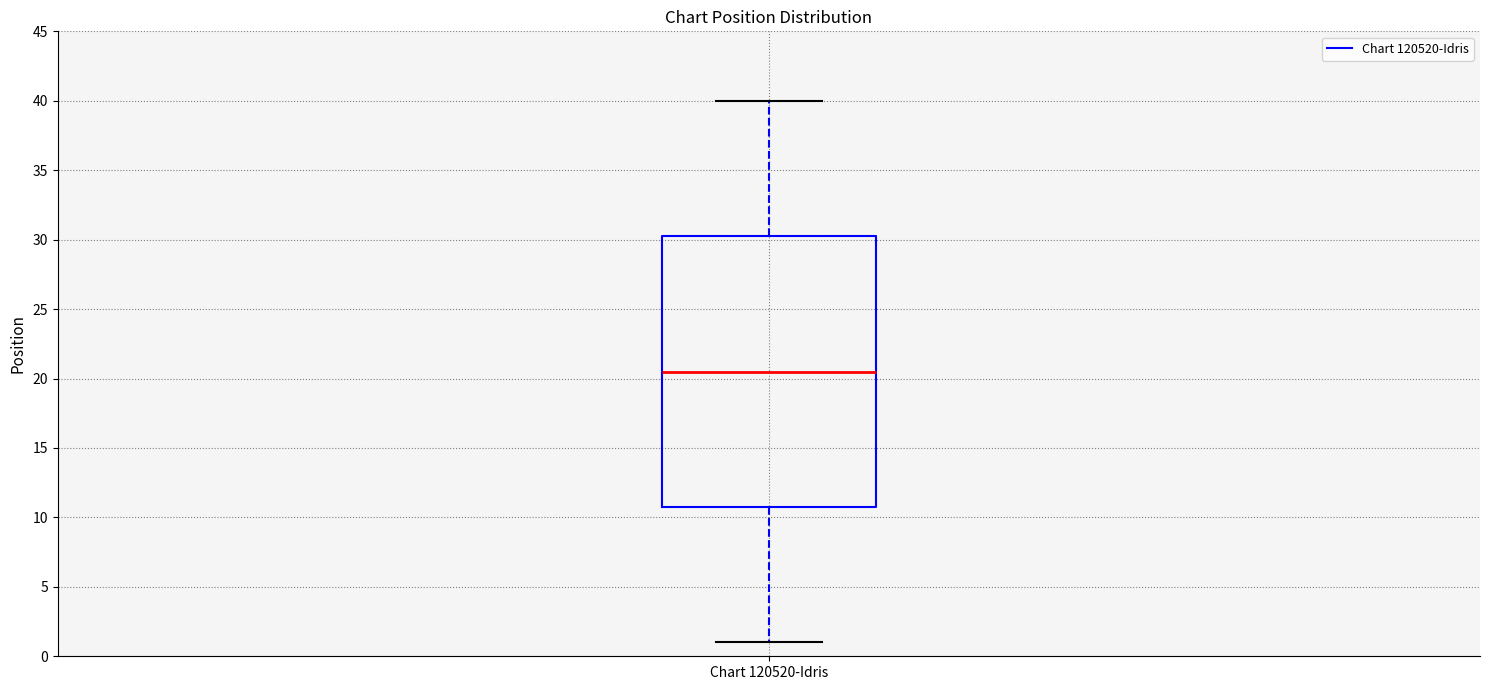

Transcribe this box plot: give where the median line is, the range the box spans, and where the two whiskers end, as read against the y-axis. The values are not printed on the chart, so give them approximately, as read against the axis.

median 20.5, box 11.0 to 30.5, whiskers 1.0 to 40.0